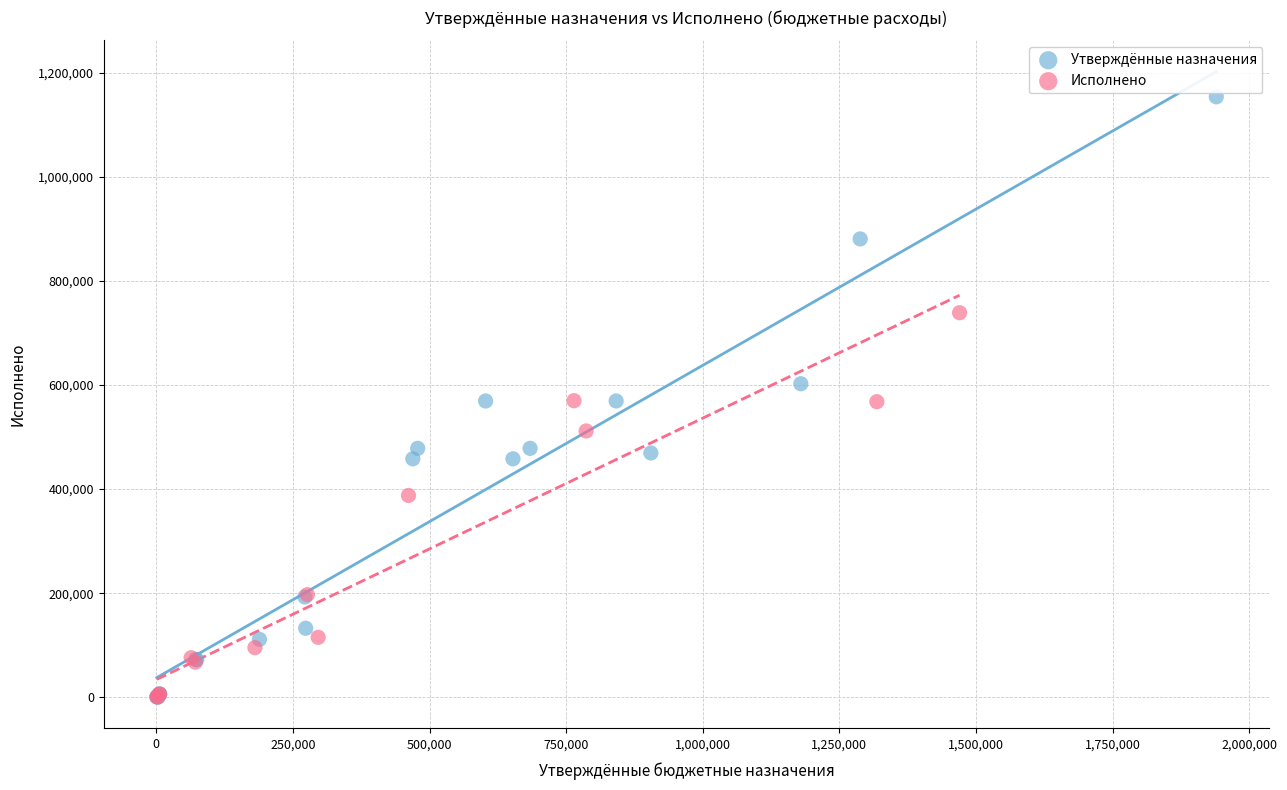

Which series has the largest Y range (max minus min)?

Утверждённые назначения